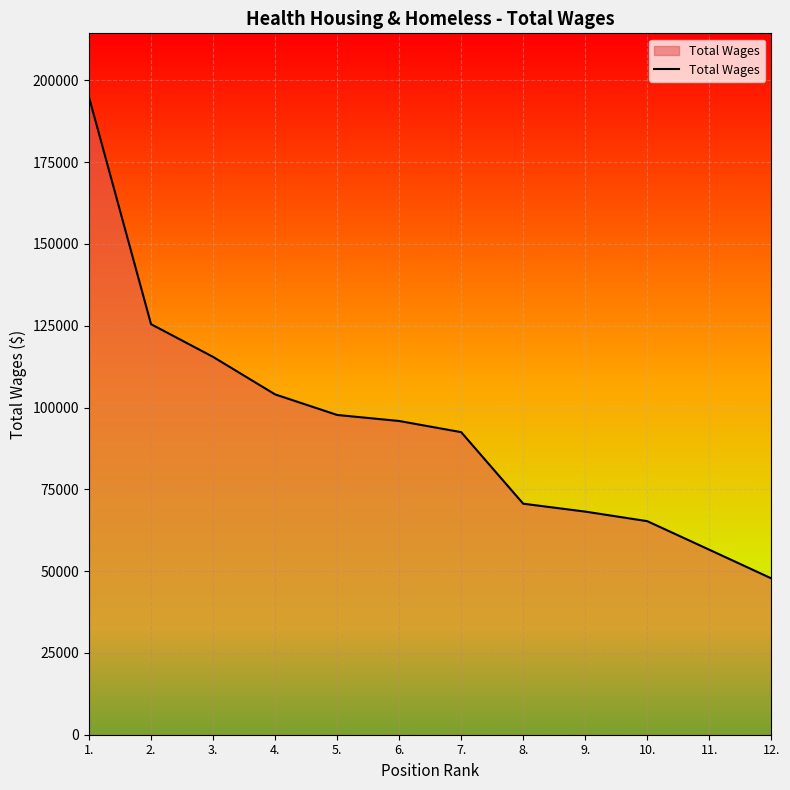

What is the approximate value at 1., to the nearest 10?

194900